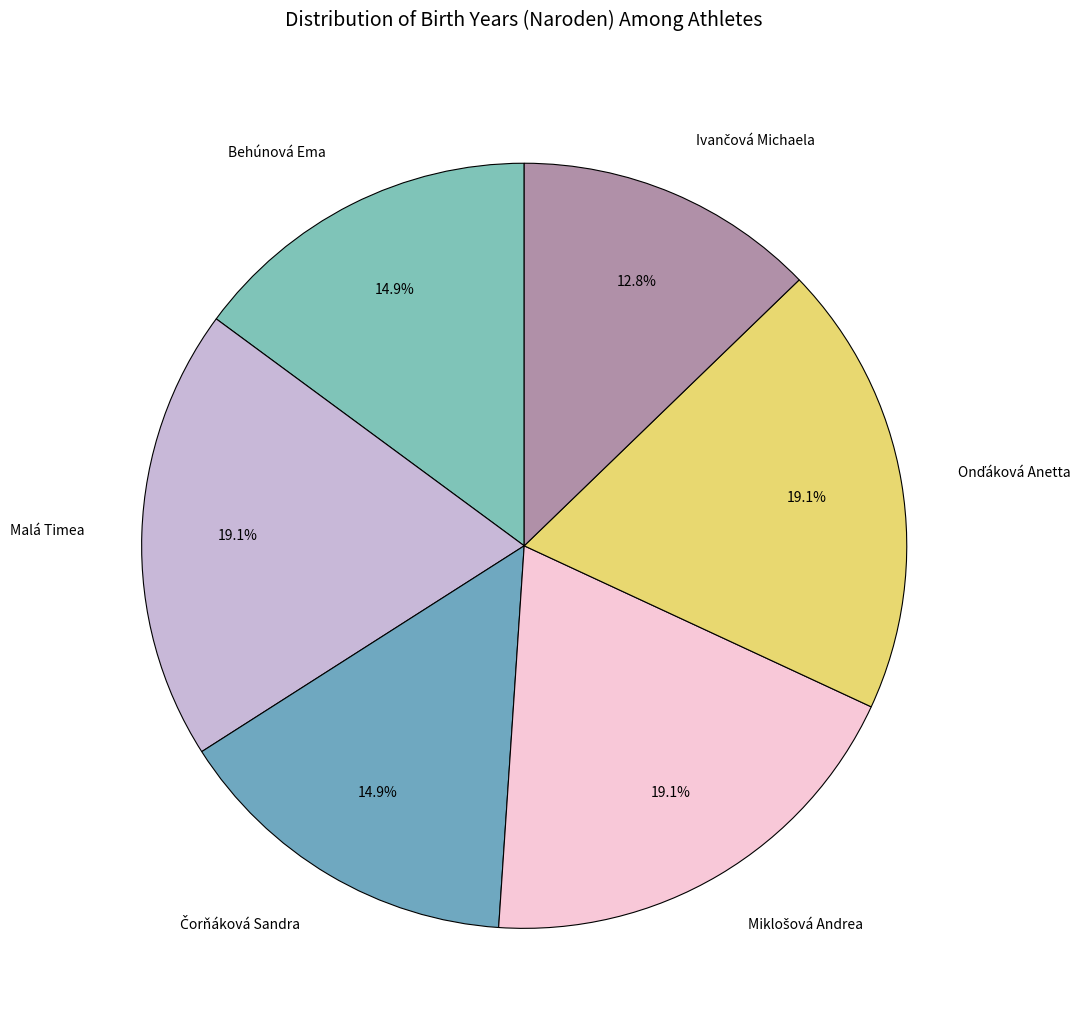

Is there any slice that represents more than half of the pie?

No